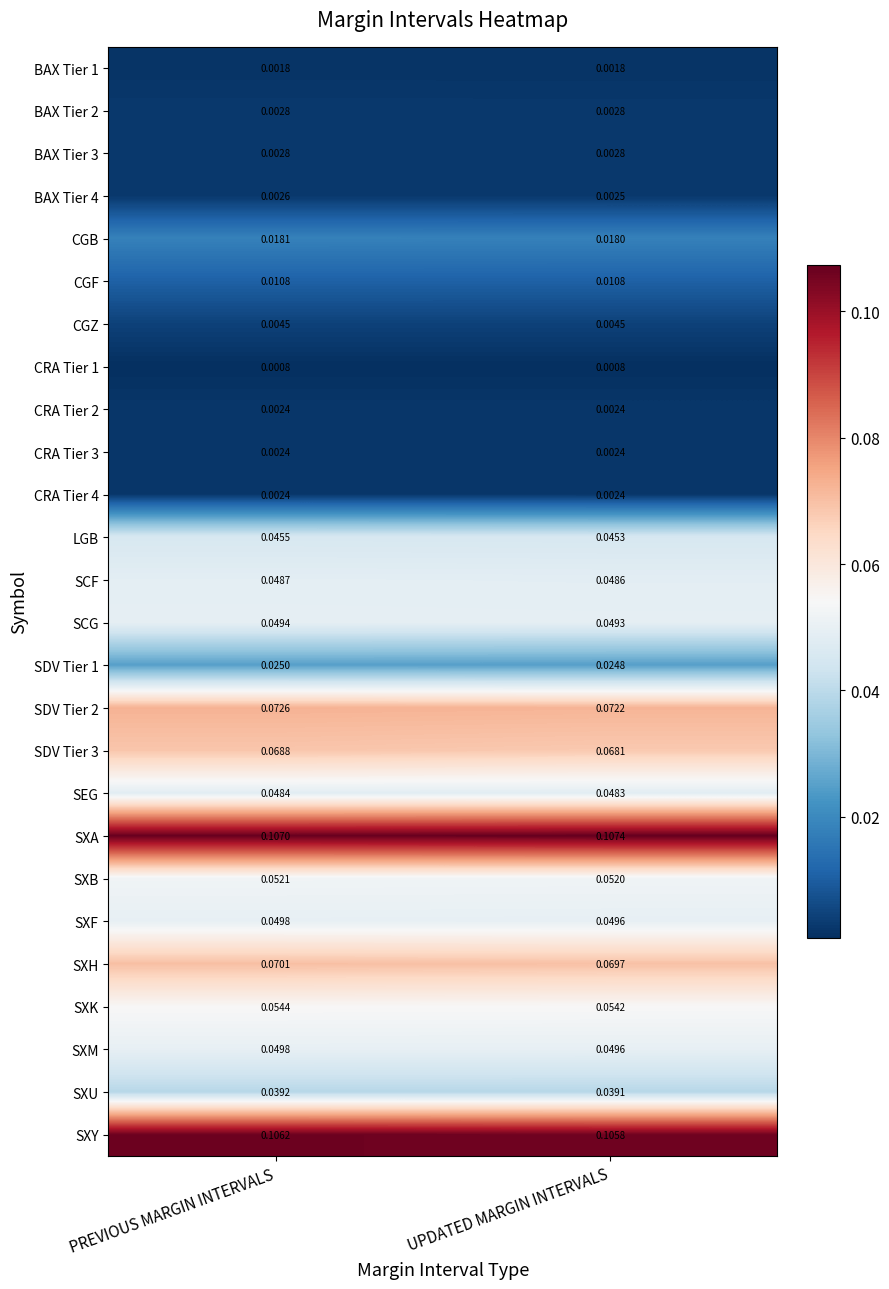

At which category is the sum across all series the highest?

PREVIOUS MARGIN INTERVALS